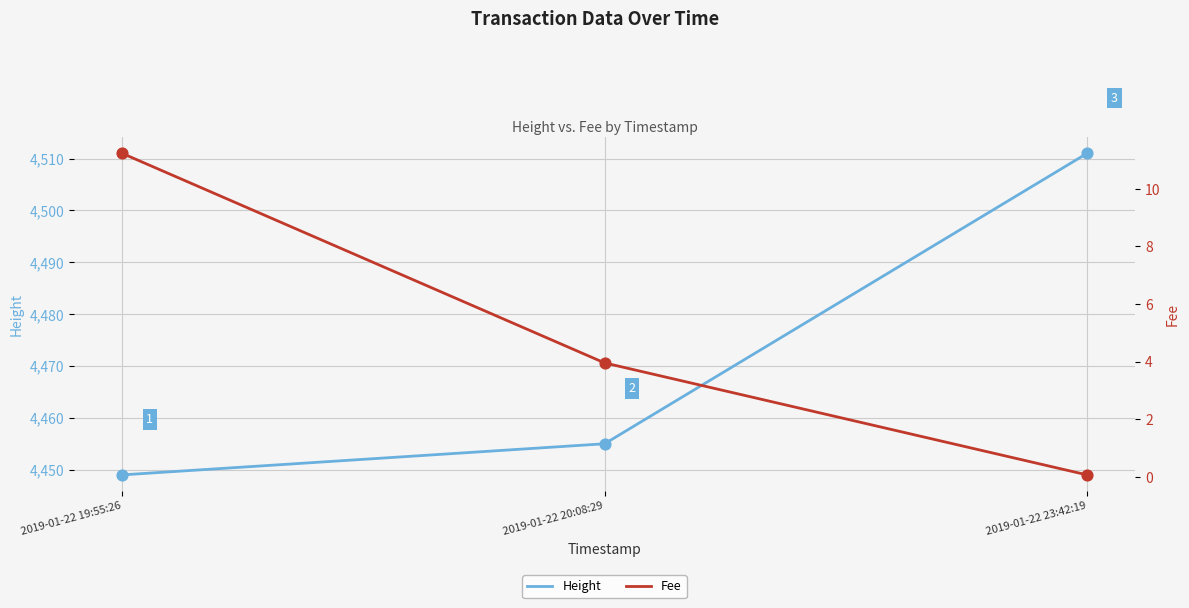

Is the value of Height at 2019-01-22 23:42:19 greater than the value of Fee at 2019-01-22 23:42:19?

Yes